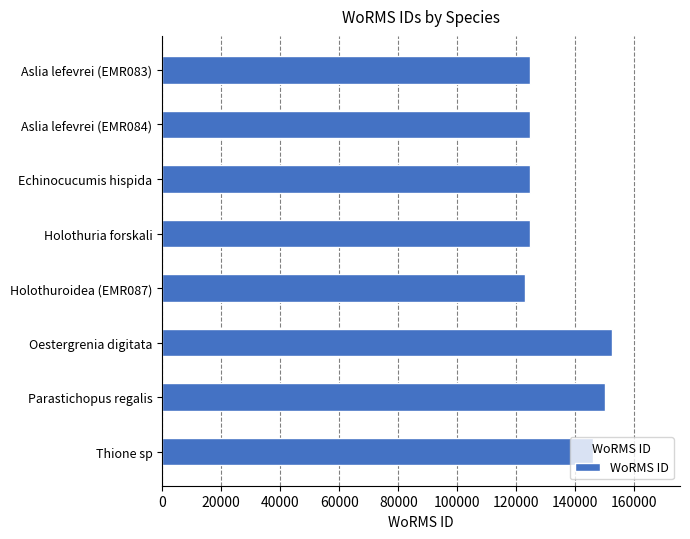

What is the label of the 1st bar from the bottom?

Thione sp